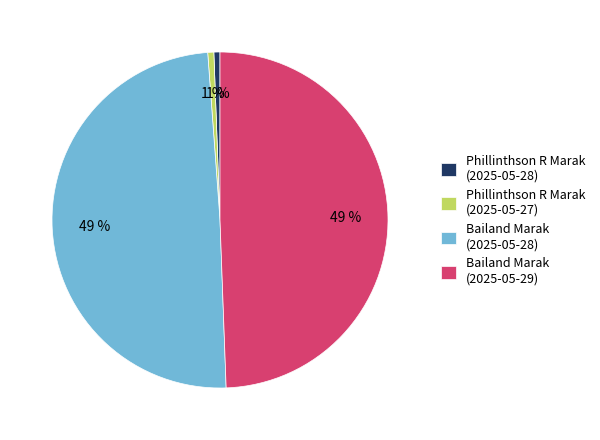

Does Phillinthson R Marak (2025-05-28) represent more than half of the total?

No